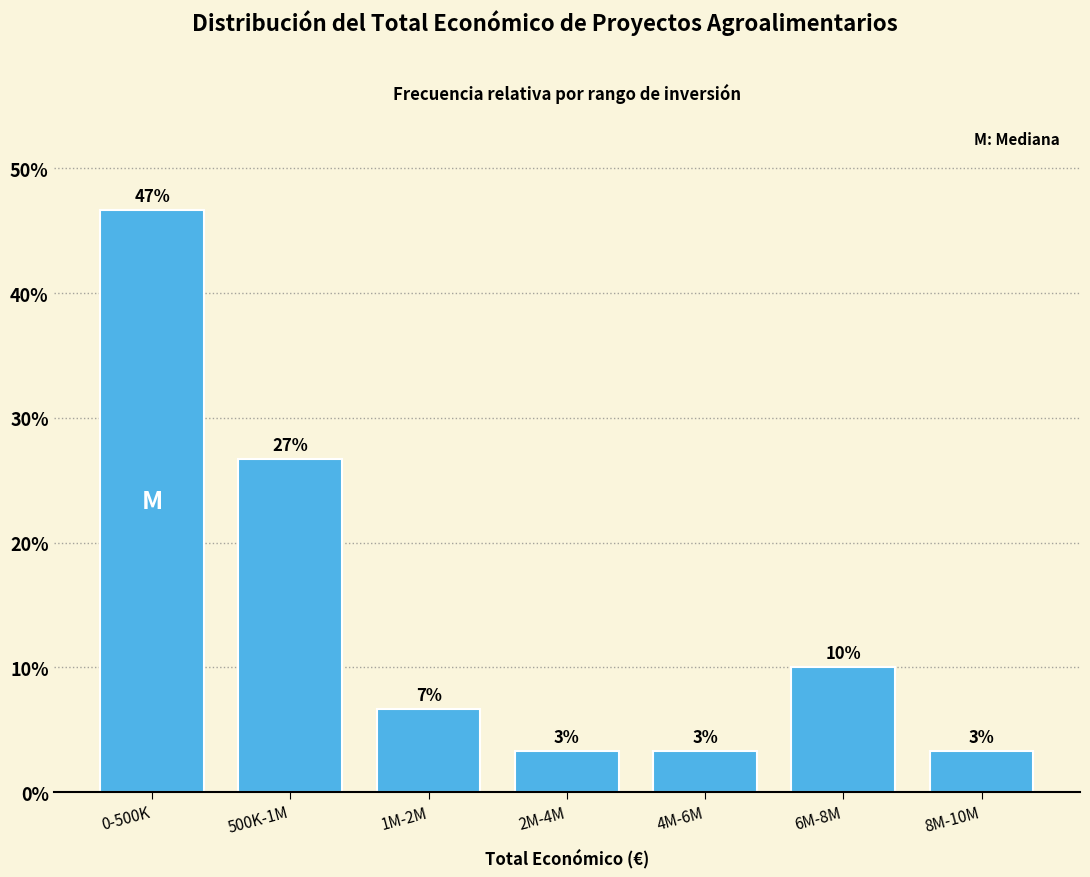

How many bars are there in total?

7